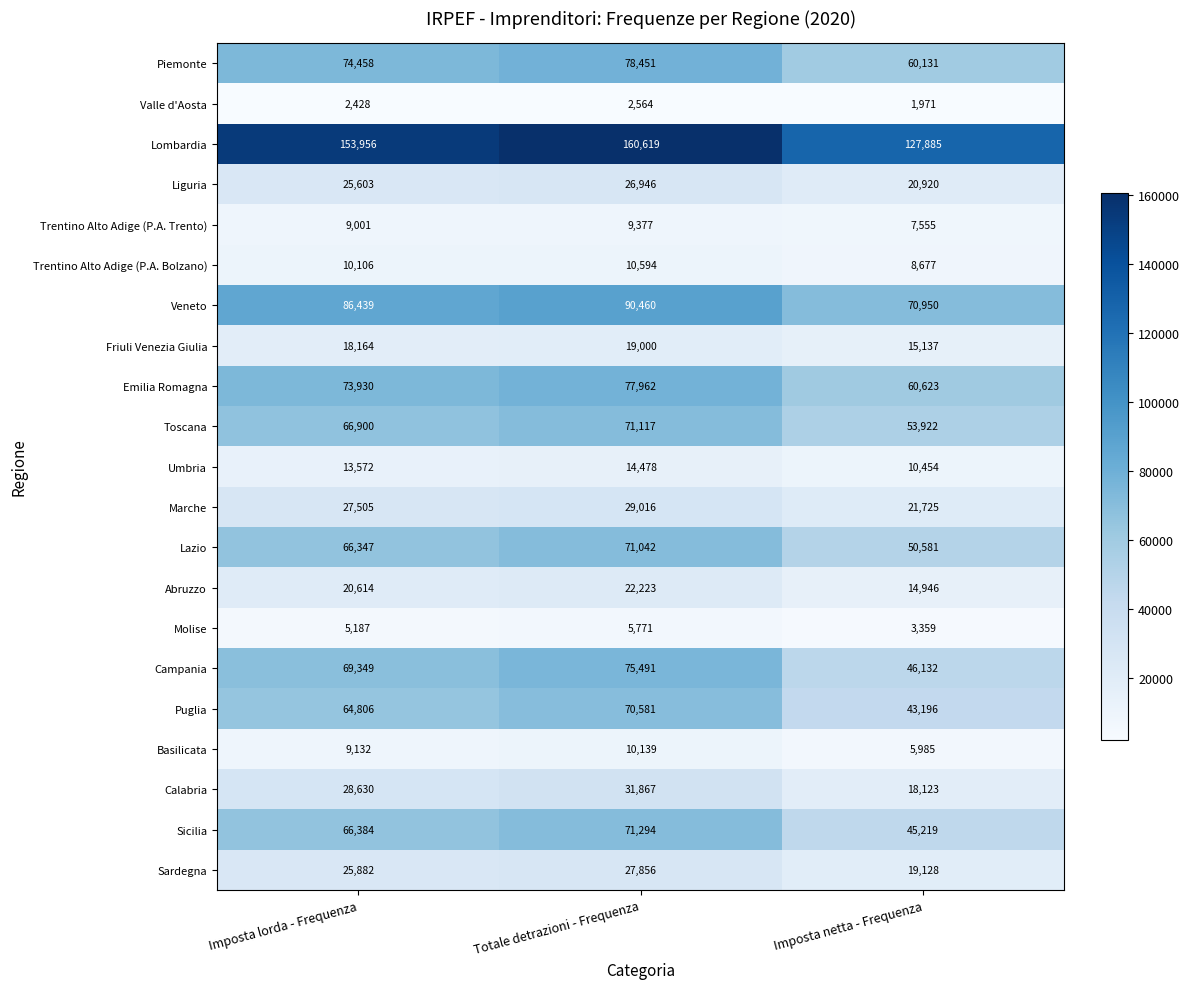

Where is Lazio nearest to the value 60811?

Imposta lorda - Frequenza